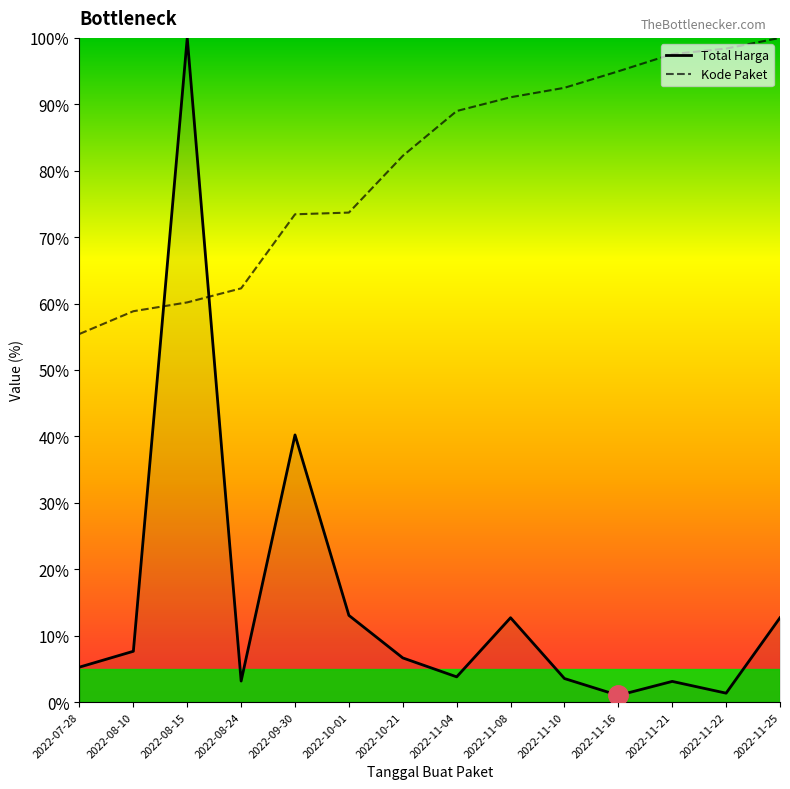

Where do Kode Paket and Total Harga first cross each other?

2022-08-10 and 2022-08-15